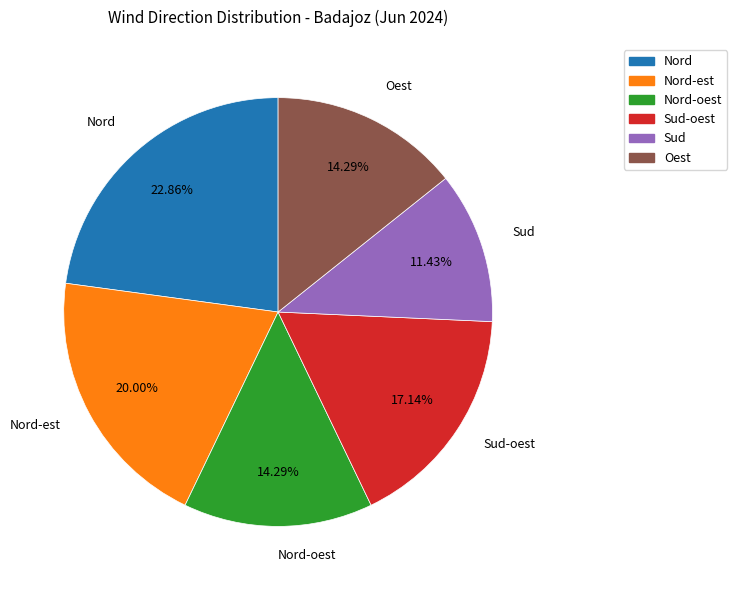

Does any single category account for the majority?

No